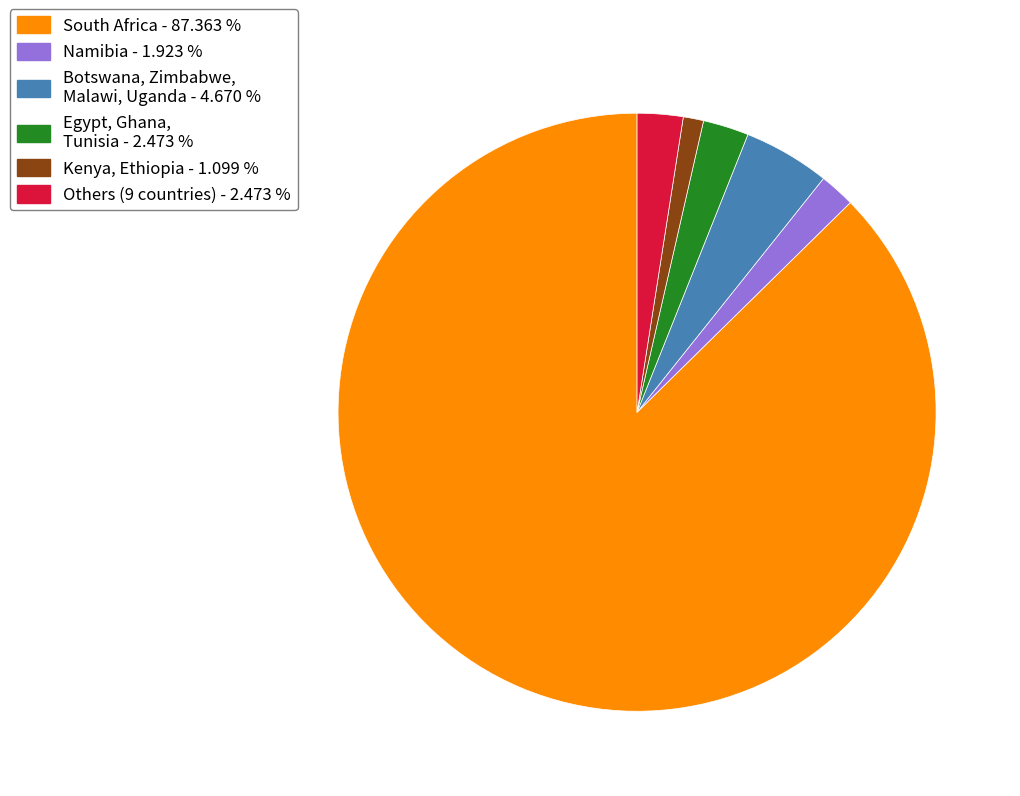

Is there a majority slice in this chart?

Yes